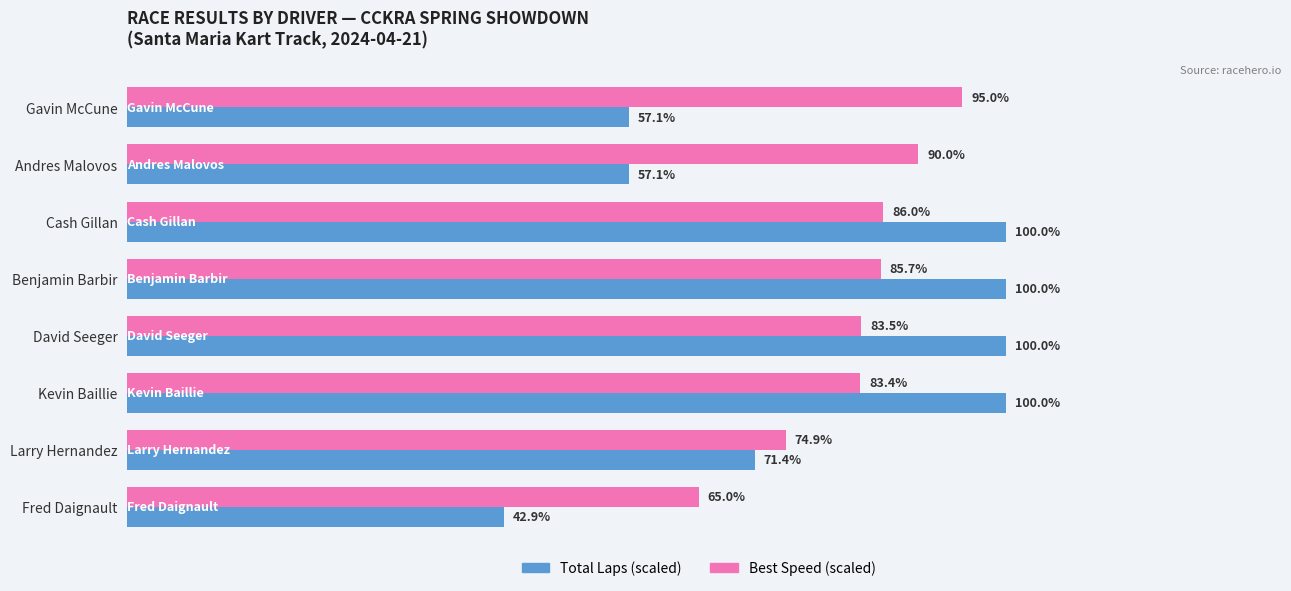

At which category is the sum across all series the highest?

Cash Gillan